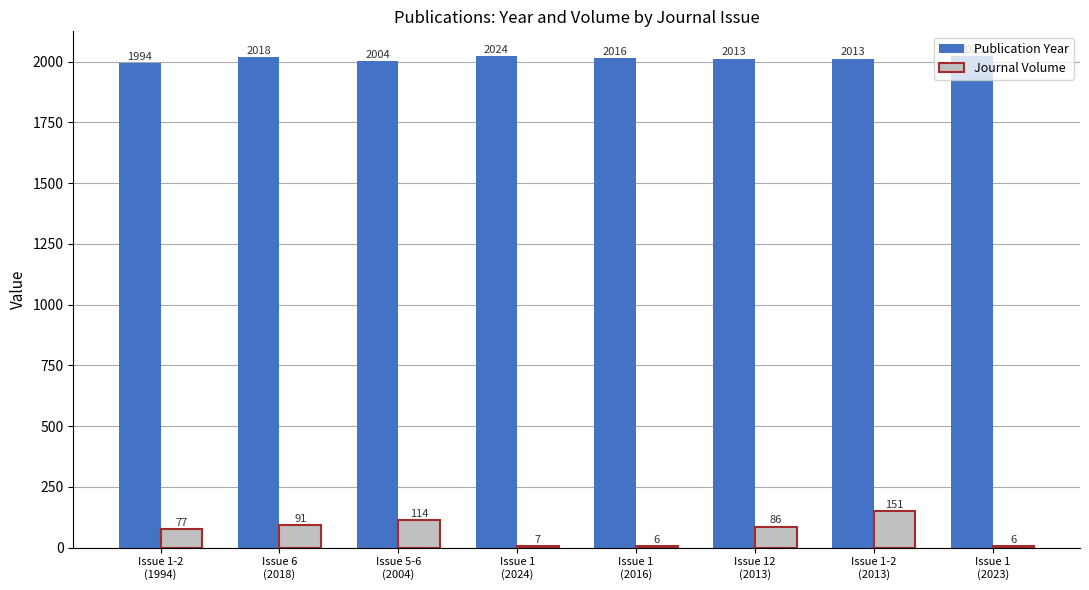

What is the maximum value for Publication Year?

2024